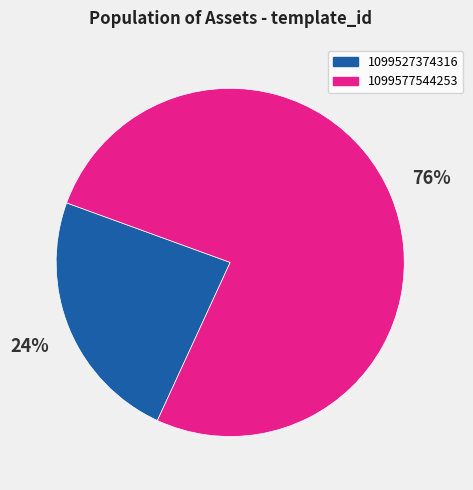

What is the largest slice in the pie chart?

1099577544253